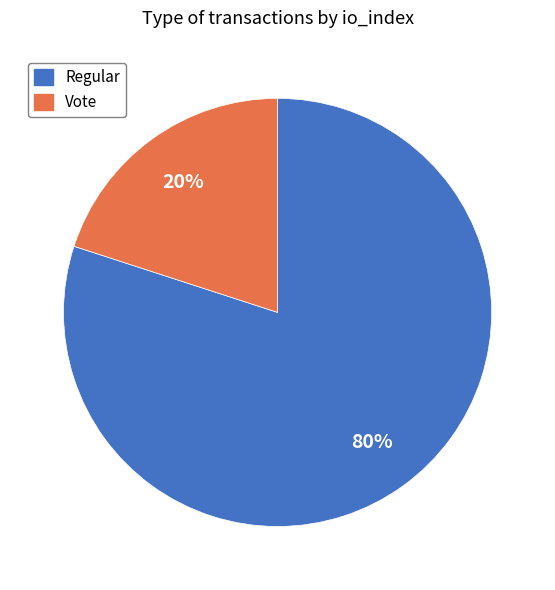

Is there a majority slice in this chart?

Yes